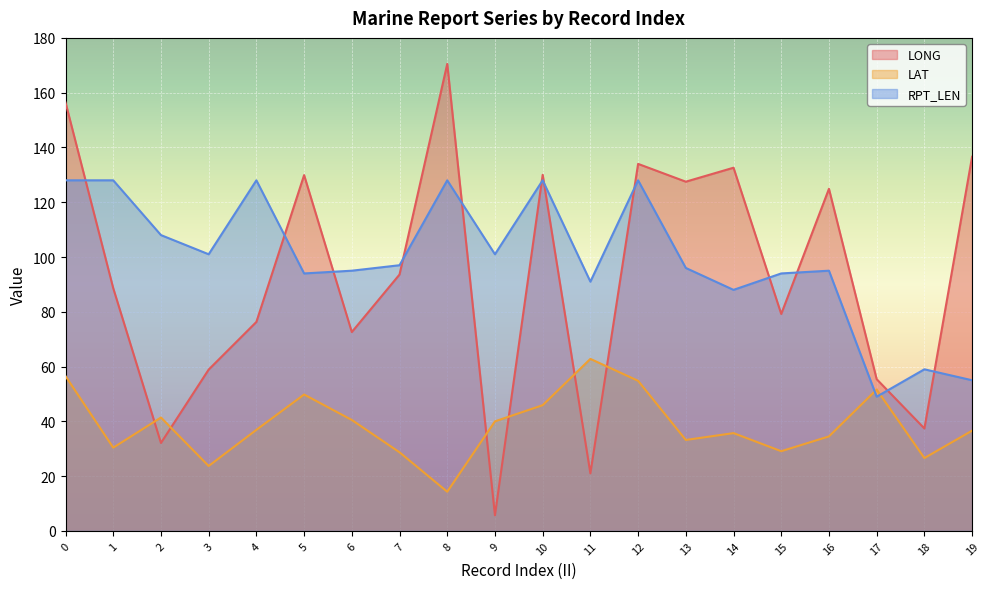

Which series has the largest total across all categories?

RPT_LEN